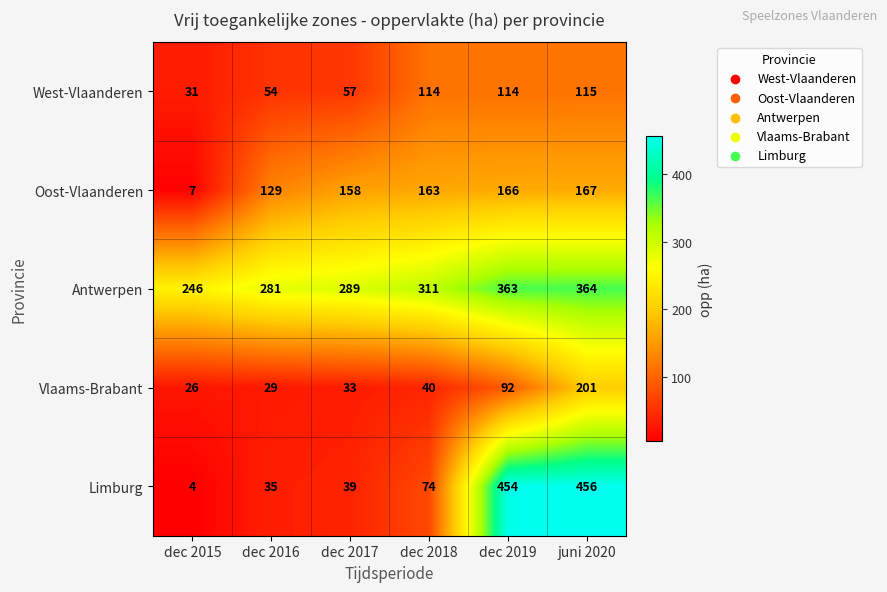

The Antwerpen series shows 311 at dec 2018. True or false?

True